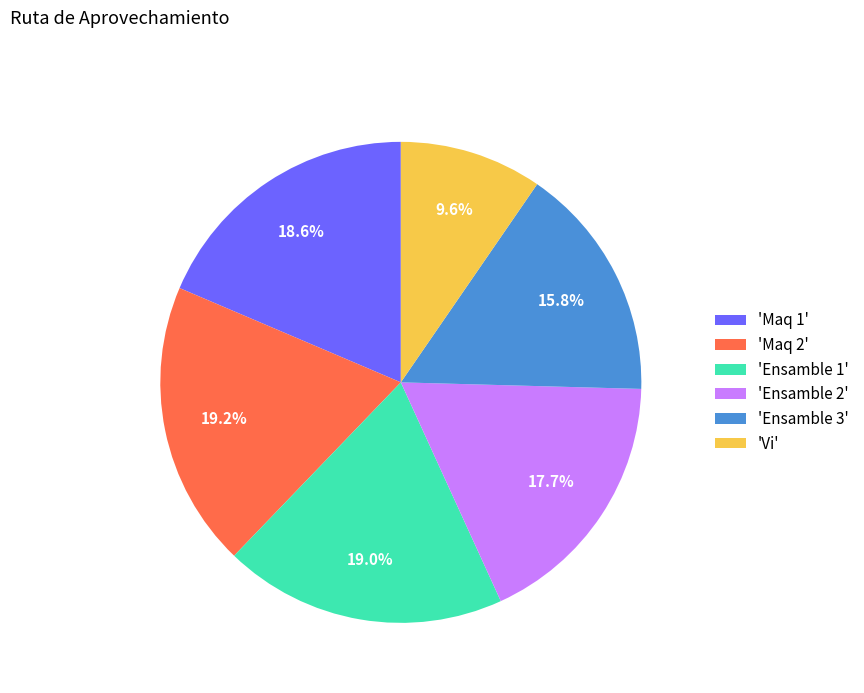

What is the smallest slice in the pie chart?

'Vi'